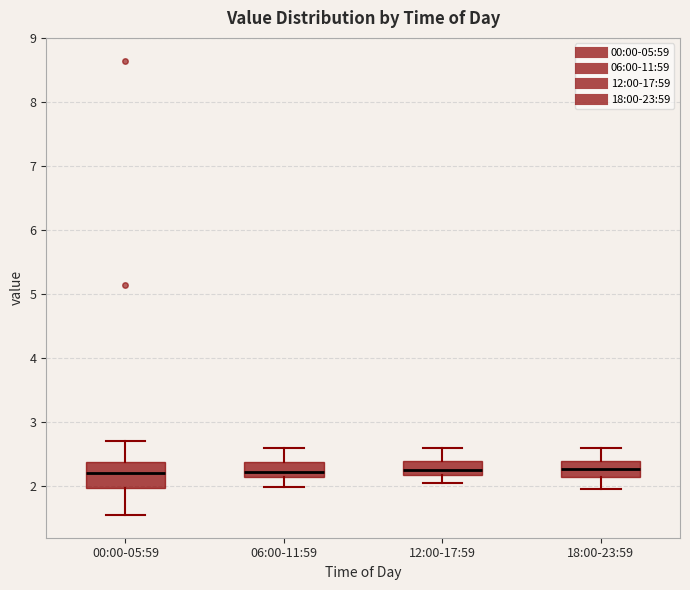

Reading left to right, read every box against the y-axis: the position of its median line, the range the box covers, and the ends of its whiskers. The values are not printed on the chart, so give them approximately, as read against the axis.

00:00-05:59: median 2.2, box 2.0 to 2.4, whiskers 1.6 to 2.7
06:00-11:59: median 2.2 (just above the box's lower edge), box 2.2 to 2.4, whiskers 2.0 to 2.6
12:00-17:59: median 2.3, box 2.2 to 2.4, whiskers 2.1 to 2.6
18:00-23:59: median 2.3, box 2.2 to 2.4, whiskers 2.0 to 2.6